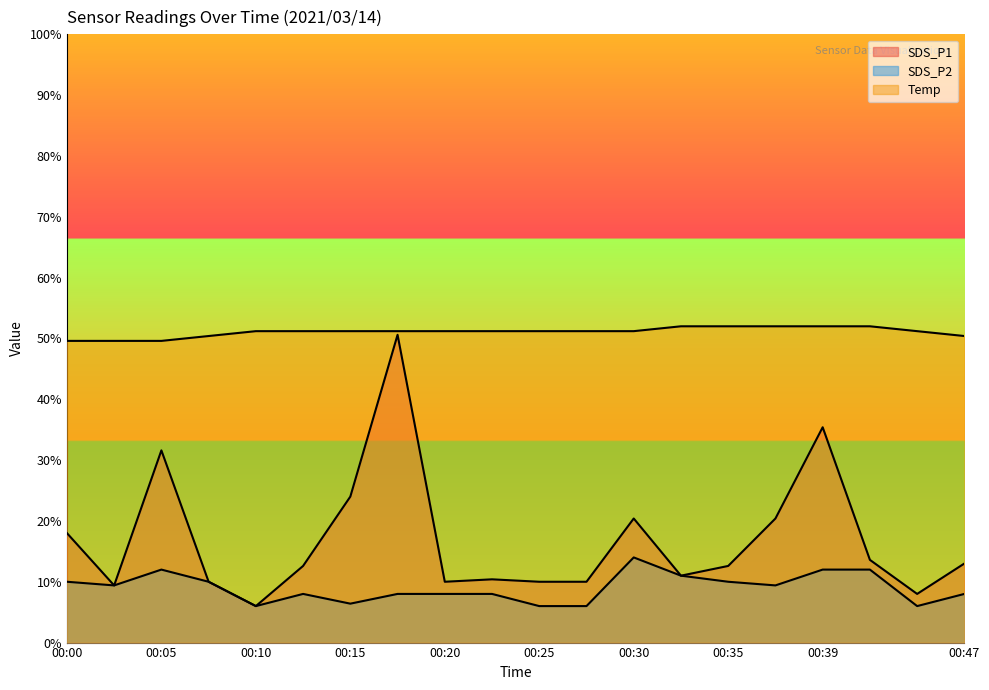

What is the sum of all SDS_P2 values?

180.2